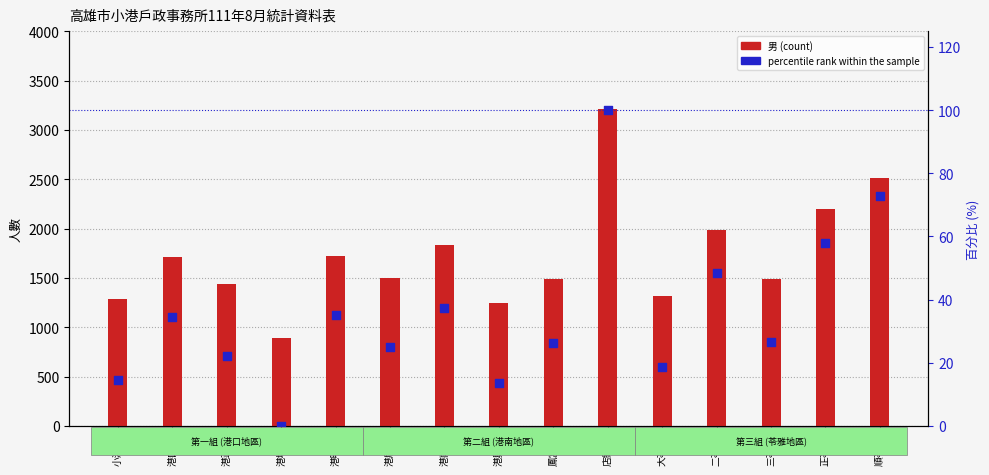

At how many categories does at least one series exceed 2401?

2